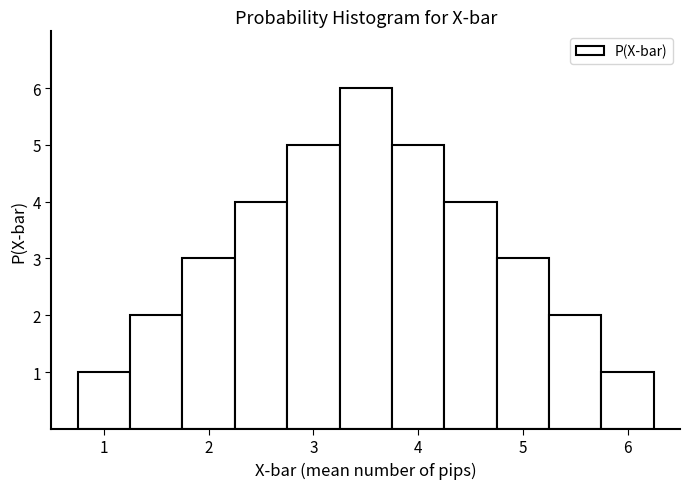

Reading left to right, transcribe this chart: for each bar, give the range it covers on the x-axis and its height. Neither the bar edges nor the heights are printed on the chart, so give them approximately, as read against the axes.

0.75 to 1.25: 1
1.25 to 1.75: 2
1.75 to 2.25: 3
2.25 to 2.75: 4
2.75 to 3.25: 5
3.25 to 3.75: 6
3.75 to 4.25: 5
4.25 to 4.75: 4
4.75 to 5.25: 3
5.25 to 5.75: 2
5.75 to 6.25: 1